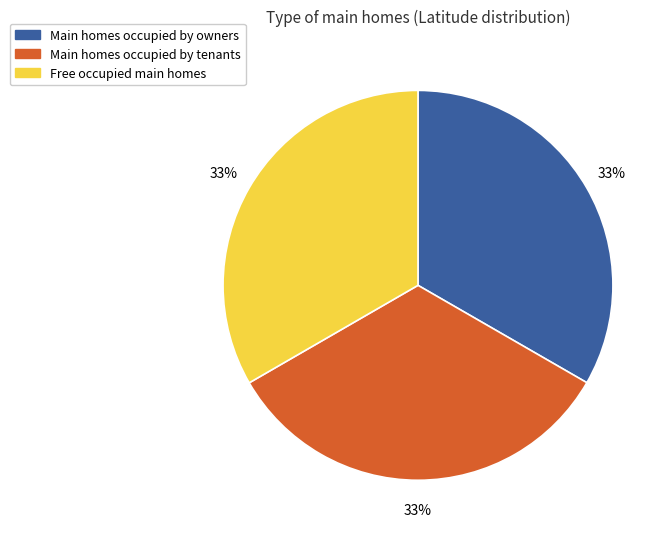

To the nearest percent, what is the average slice percentage?

33%